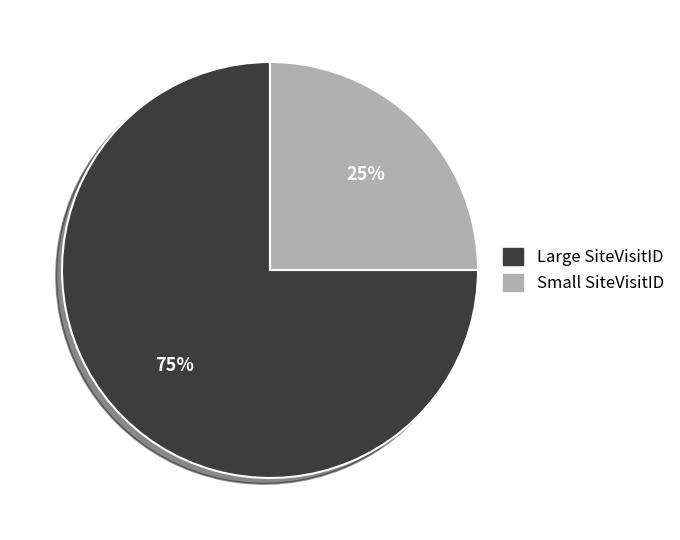

To the nearest percent, what is the average slice percentage?

50%